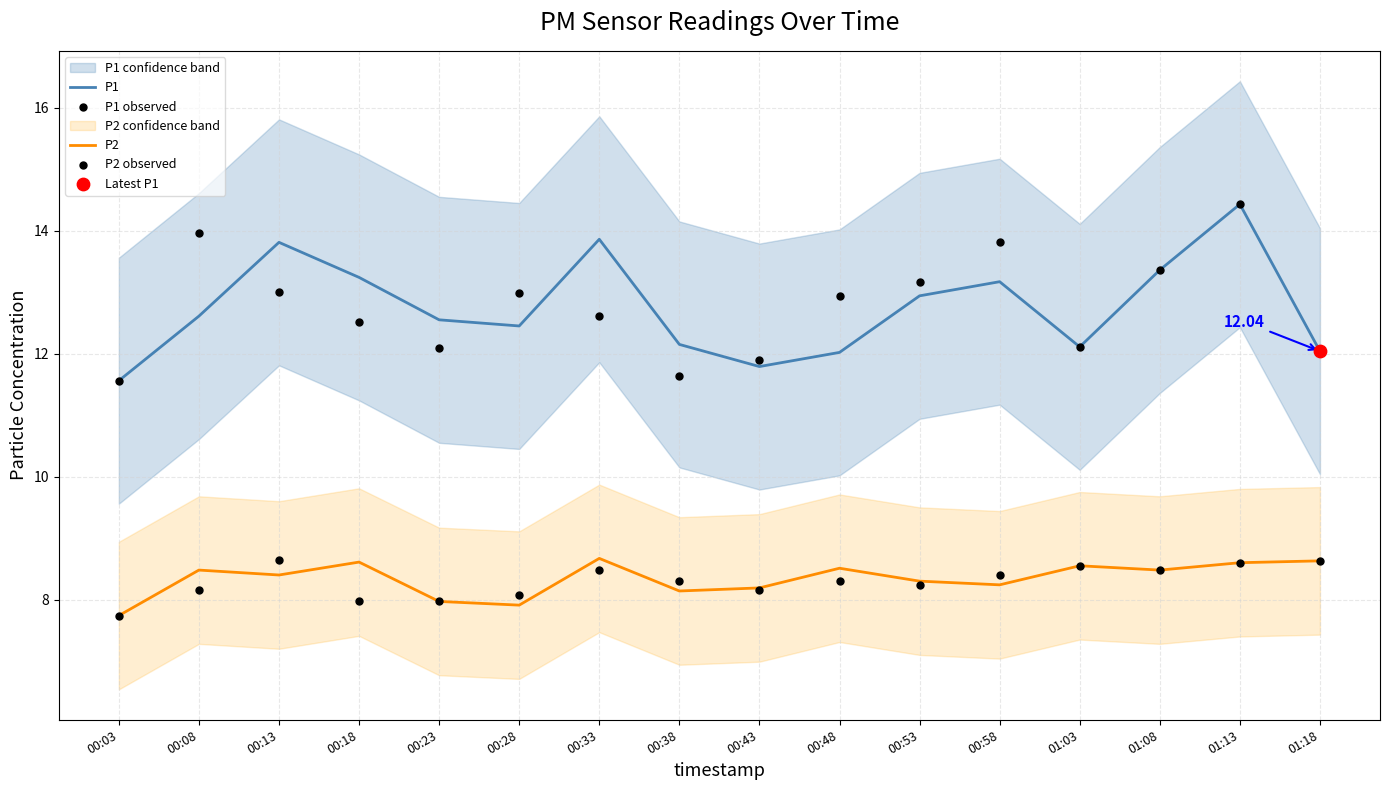

At how many categories does at least one series exceed 12?

14